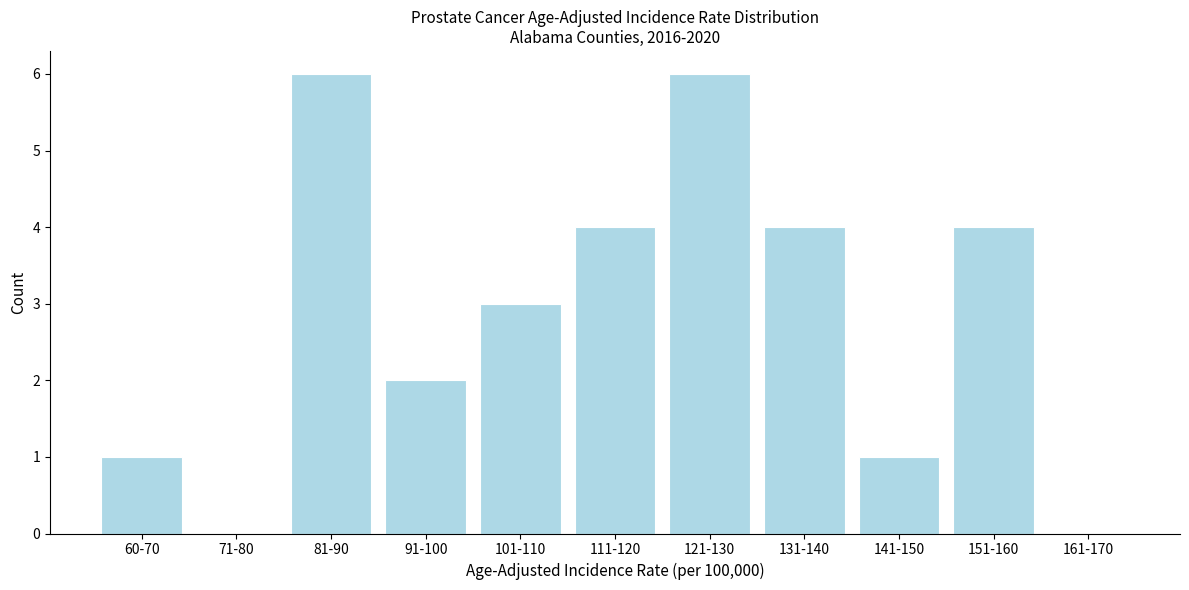

Reading left to right, extract all data points from this chart.

60-70=1	71-80=0	81-90=6	91-100=2	101-110=3	111-120=4	121-130=6	131-140=4	141-150=1	151-160=4	161-170=0